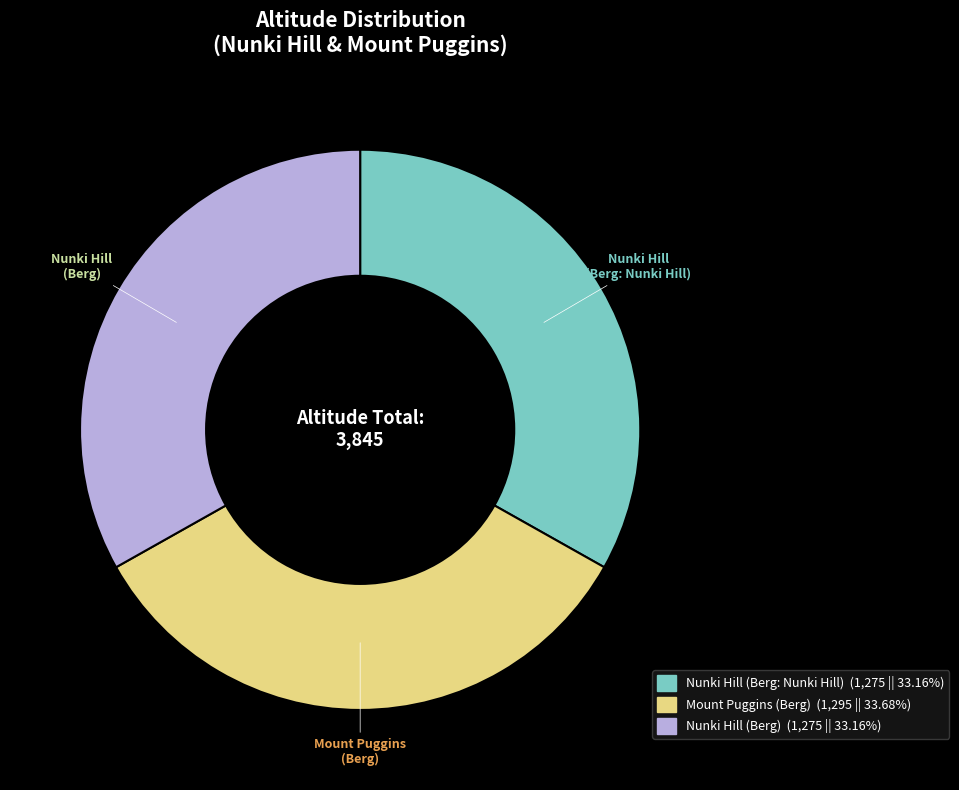

What is the ratio of the value at Nunki Hill (Berg: Nunki Hill) to the value at Nunki Hill (Berg)?

1.0